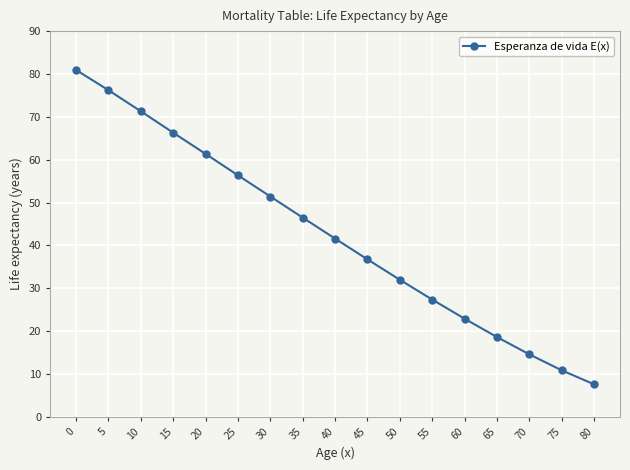

Rank the categories by value from lowest to highest.

80, 75, 70, 65, 60, 55, 50, 45, 40, 35, 30, 25, 20, 15, 10, 5, 0